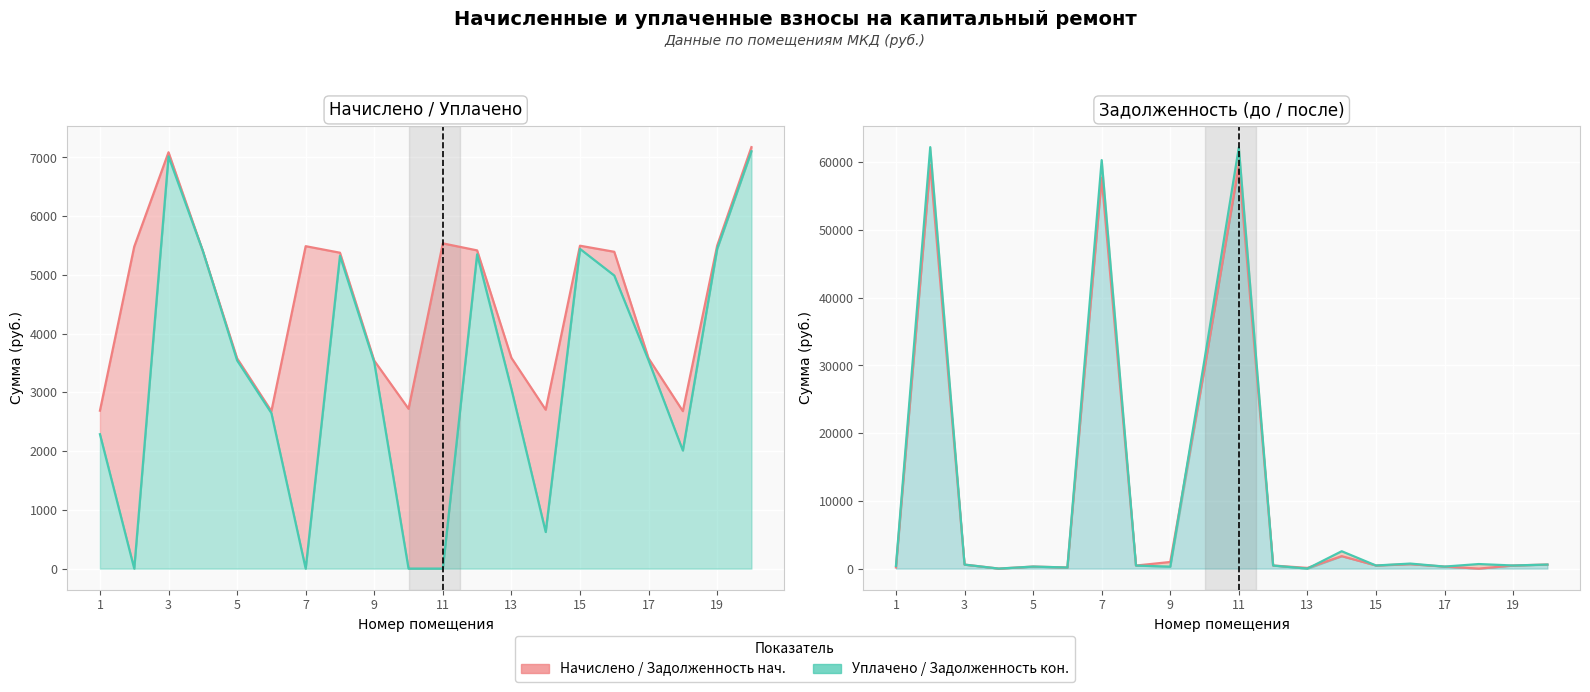

True or false: Уплачено (линия) has a value of 0.0 at 11.

True